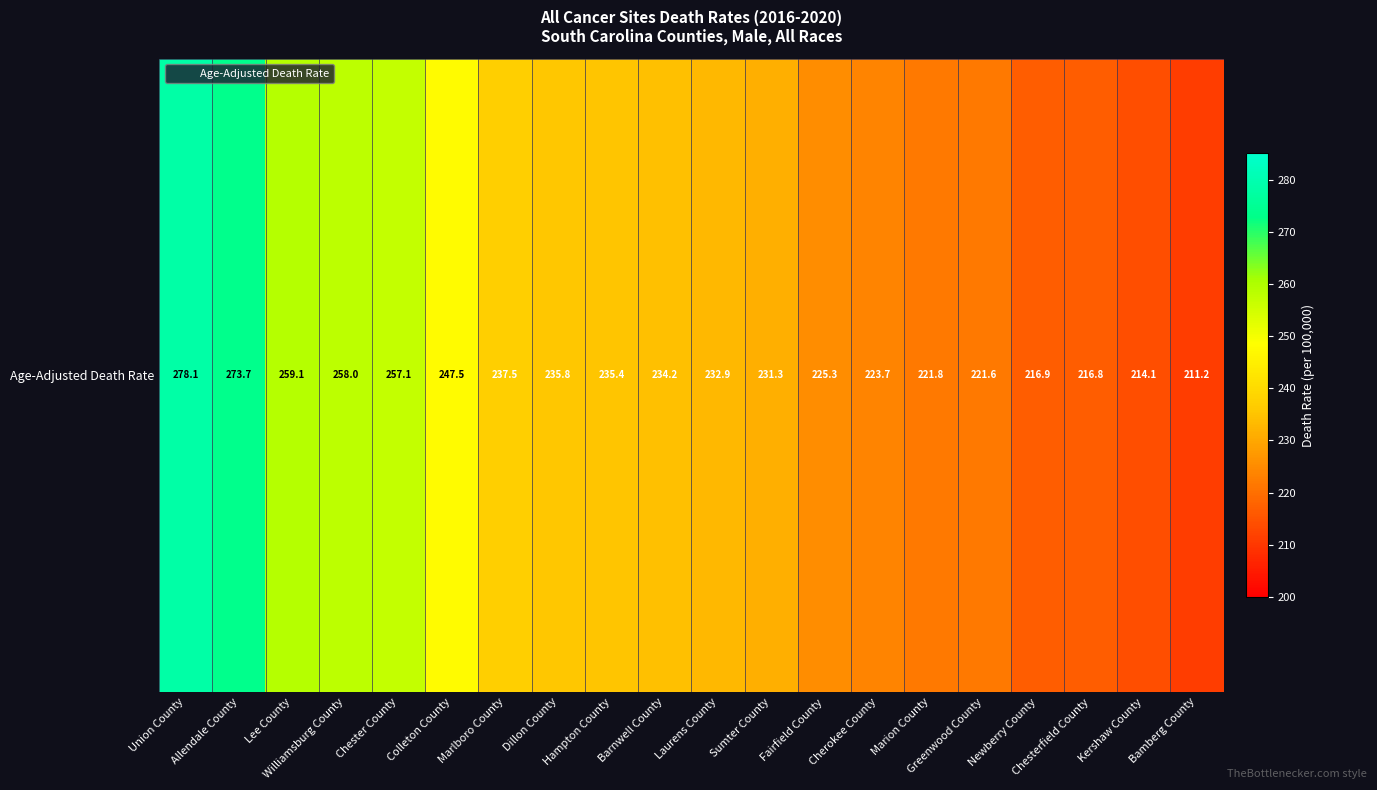

Where is the data nearest to the value 244?

Colleton County